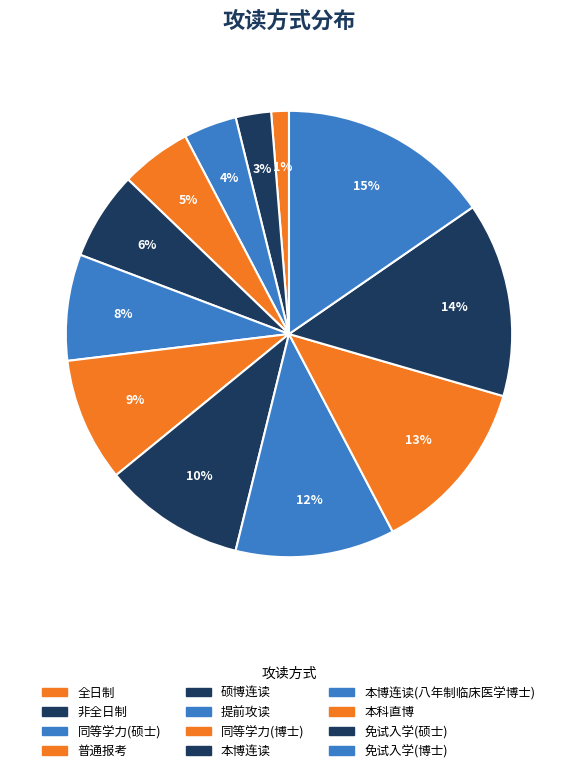

Which slice is the largest?

免试入学(博士)